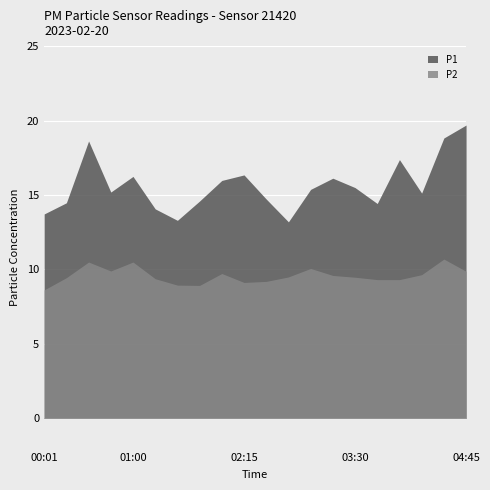

True or false: P2 and P1 cross at least once.

False